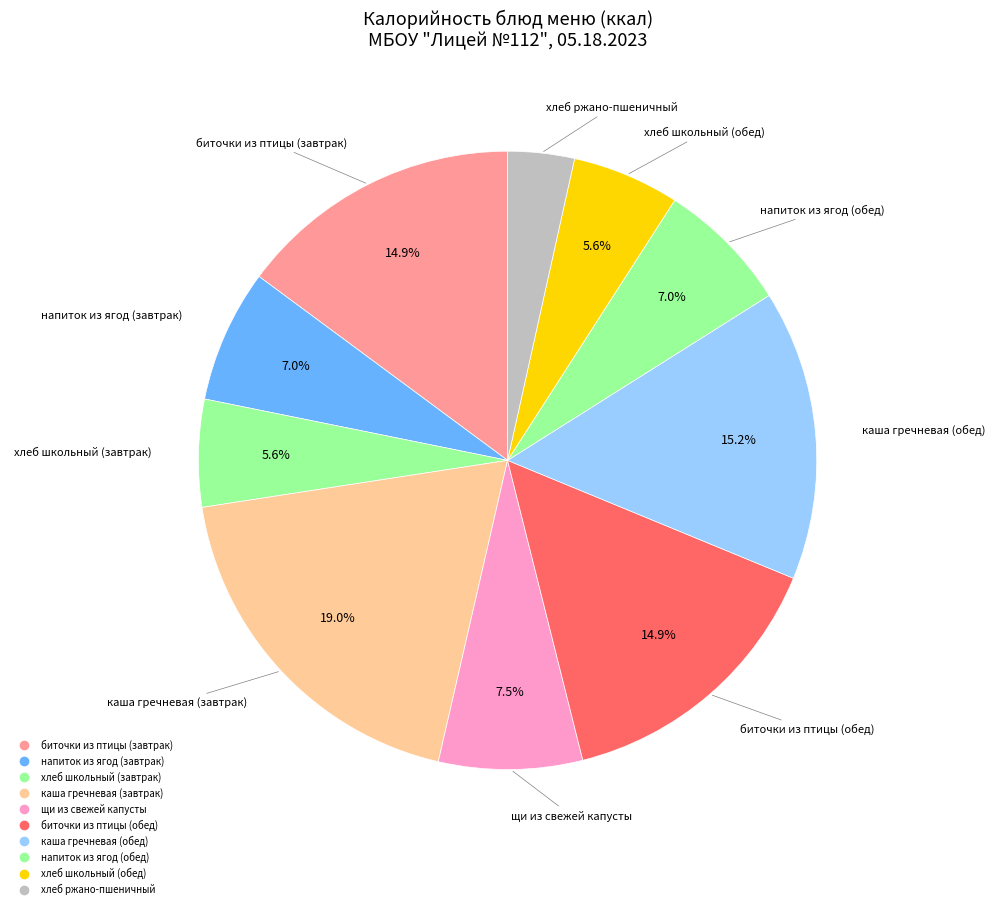

How many segments does this pie chart have?

10